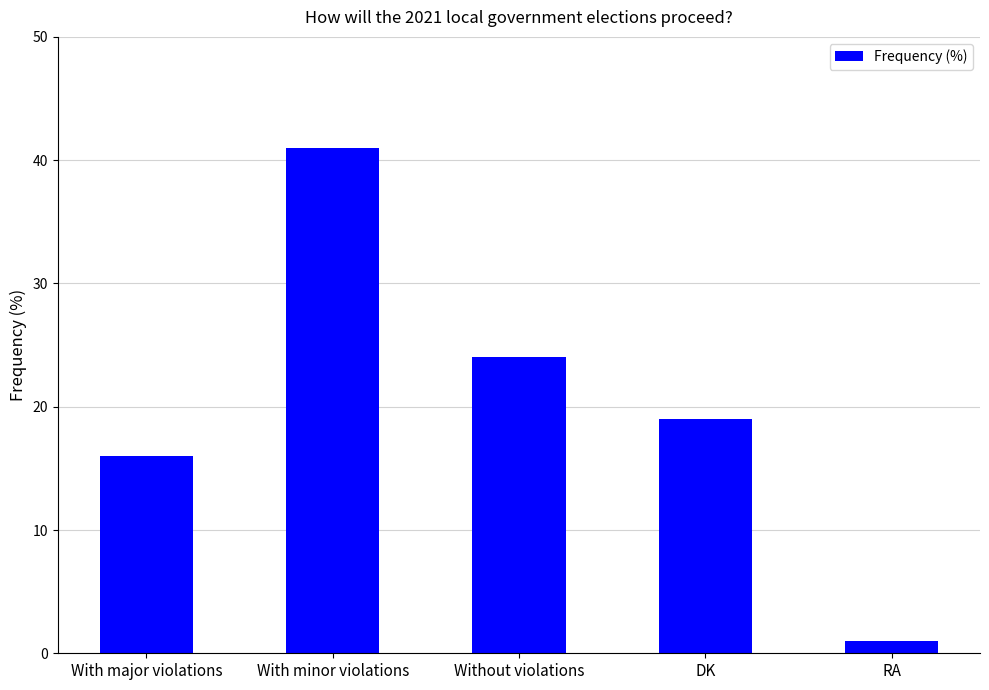

The chart shows a value of 41 at With minor violations. True or false?

True